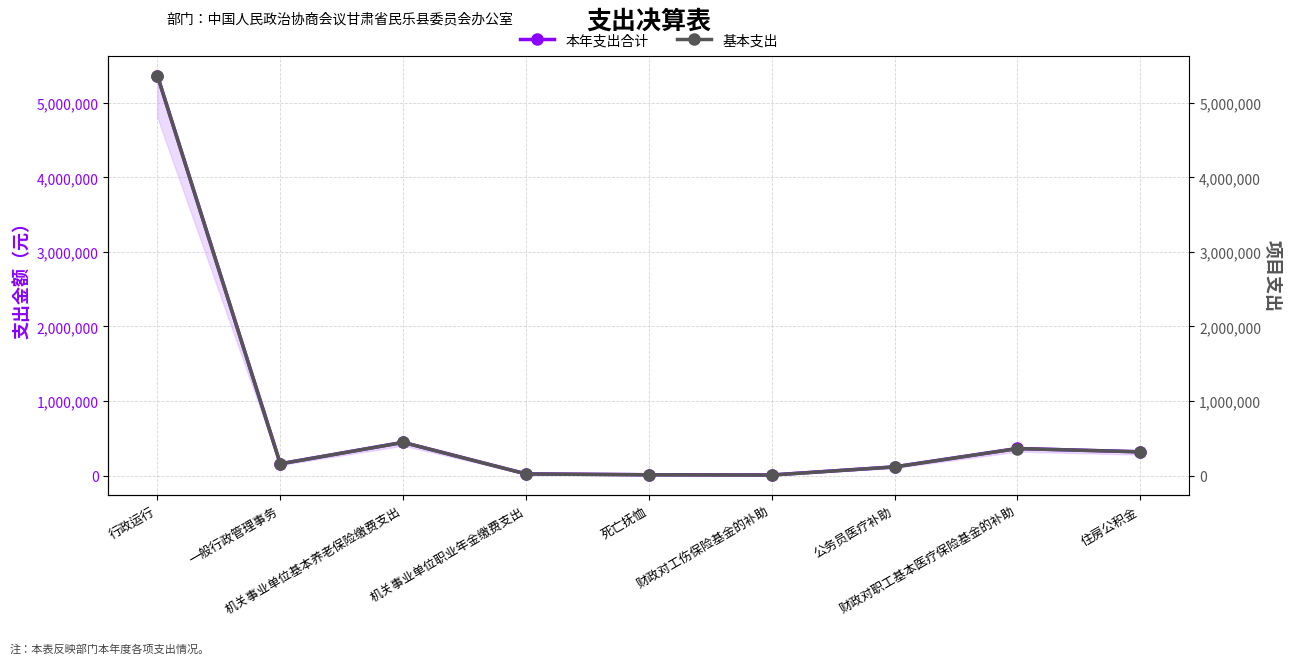

Read the 本年支出合计 value at 机关事业单位职业年金缴费支出.

21825.2